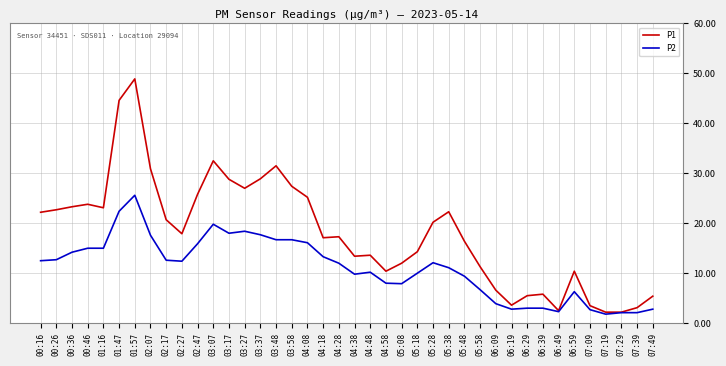

List the series in order of their peak value, lowest first.

P2, P1